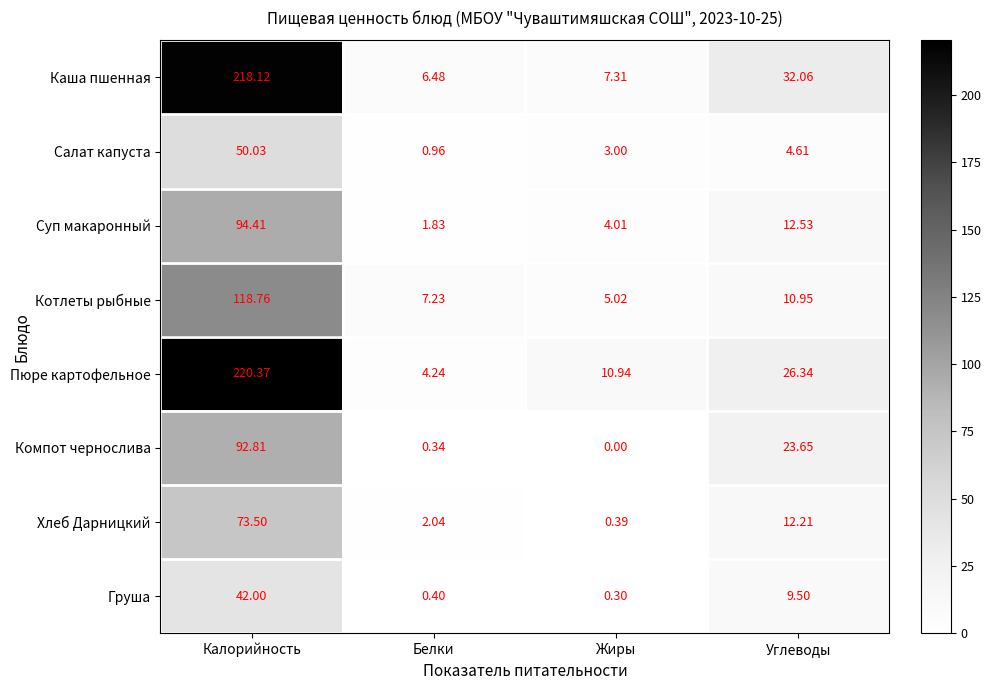

Which label corresponds to the largest value in the chart?

Калорийность